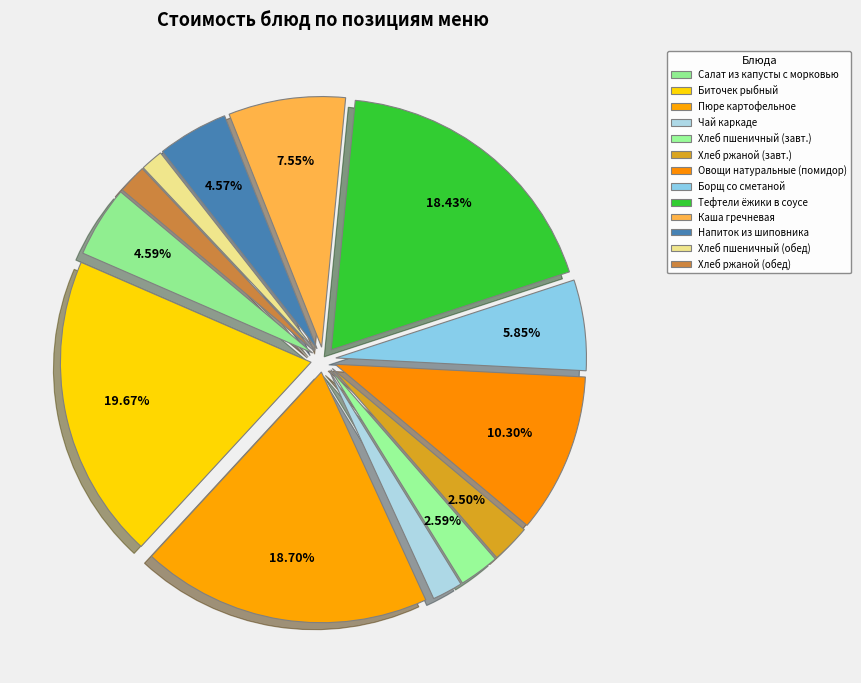

How many segments does this pie chart have?

13